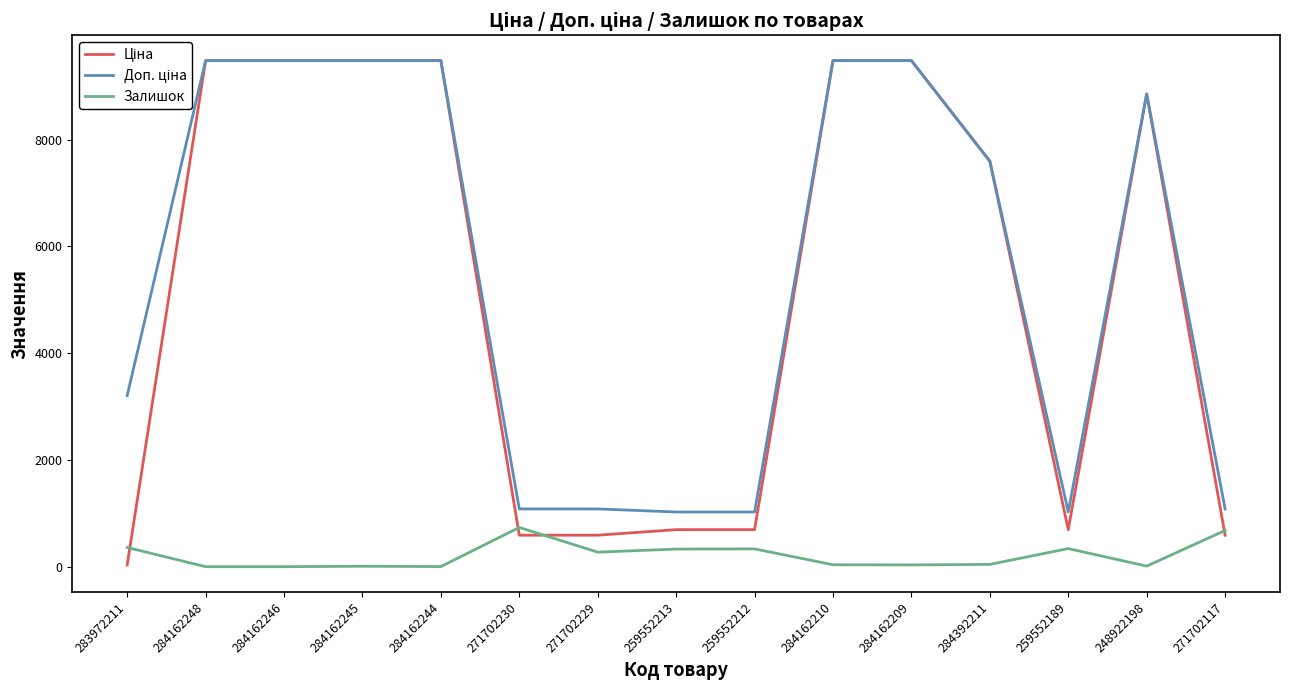

What is the spread (max minus min) of values at 271702230?

491.7